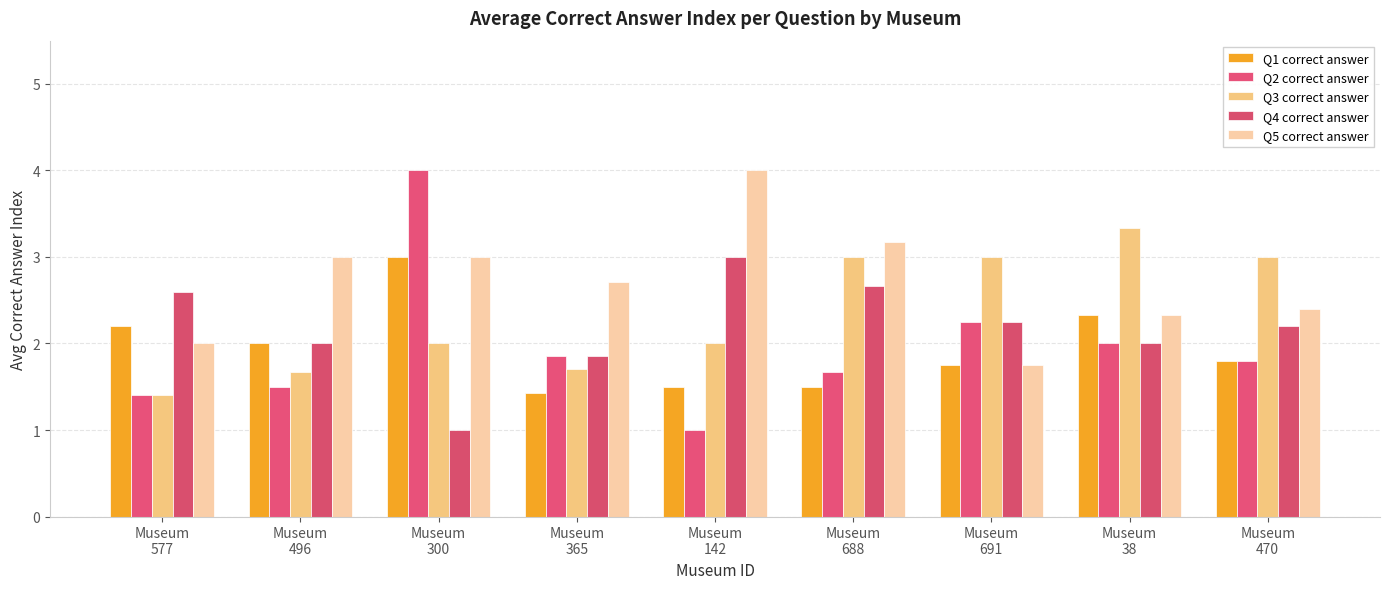

Count the number of categories in the chart.

9